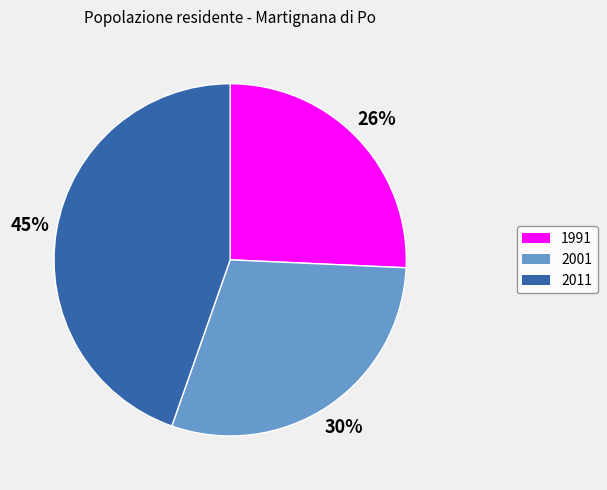

How many slices are in this pie chart?

3